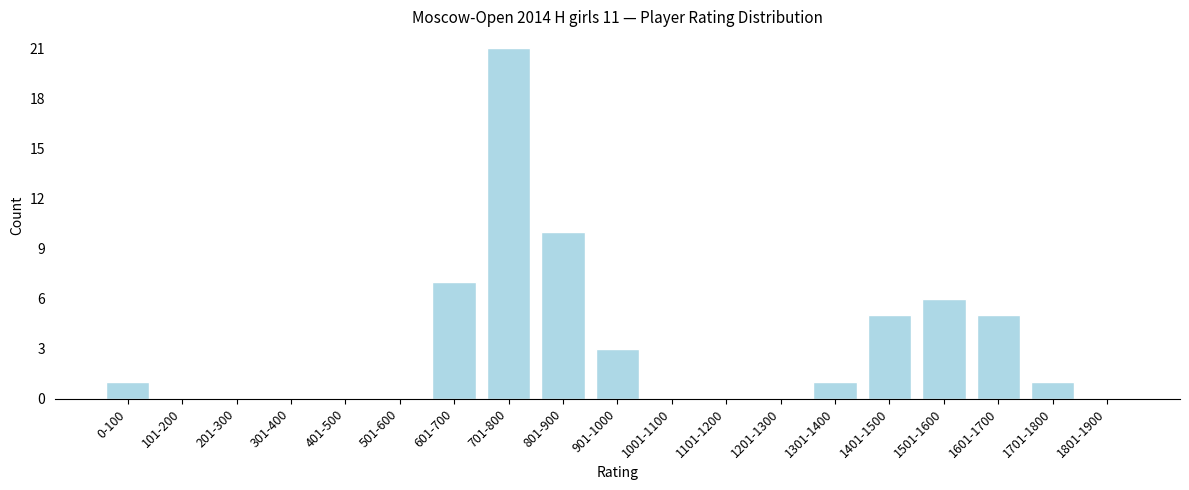

Reading left to right, extract all data points from this chart.

0-100=1	101-200=0	201-300=0	301-400=0	401-500=0	501-600=0	601-700=7	701-800=21	801-900=10	901-1000=3	1001-1100=0	1101-1200=0	1201-1300=0	1301-1400=1	1401-1500=5	1501-1600=6	1601-1700=5	1701-1800=1	1801-1900=0